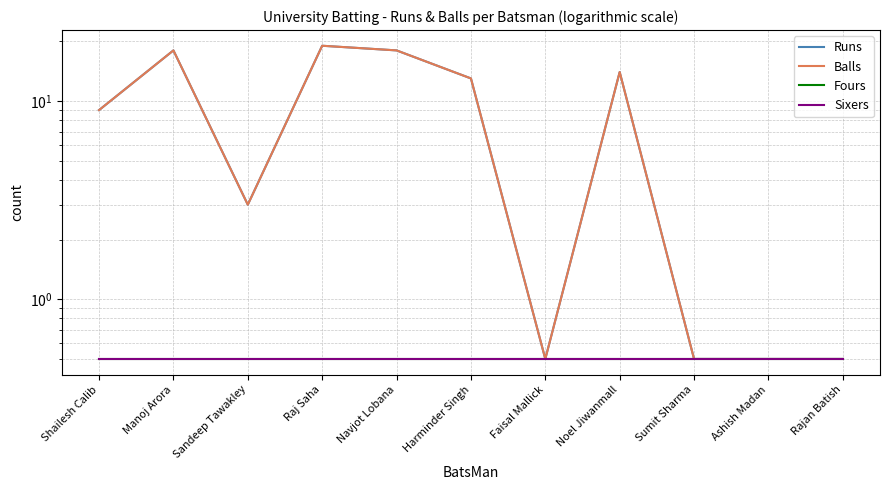

True or false: Balls and Fours intersect in this chart.

False